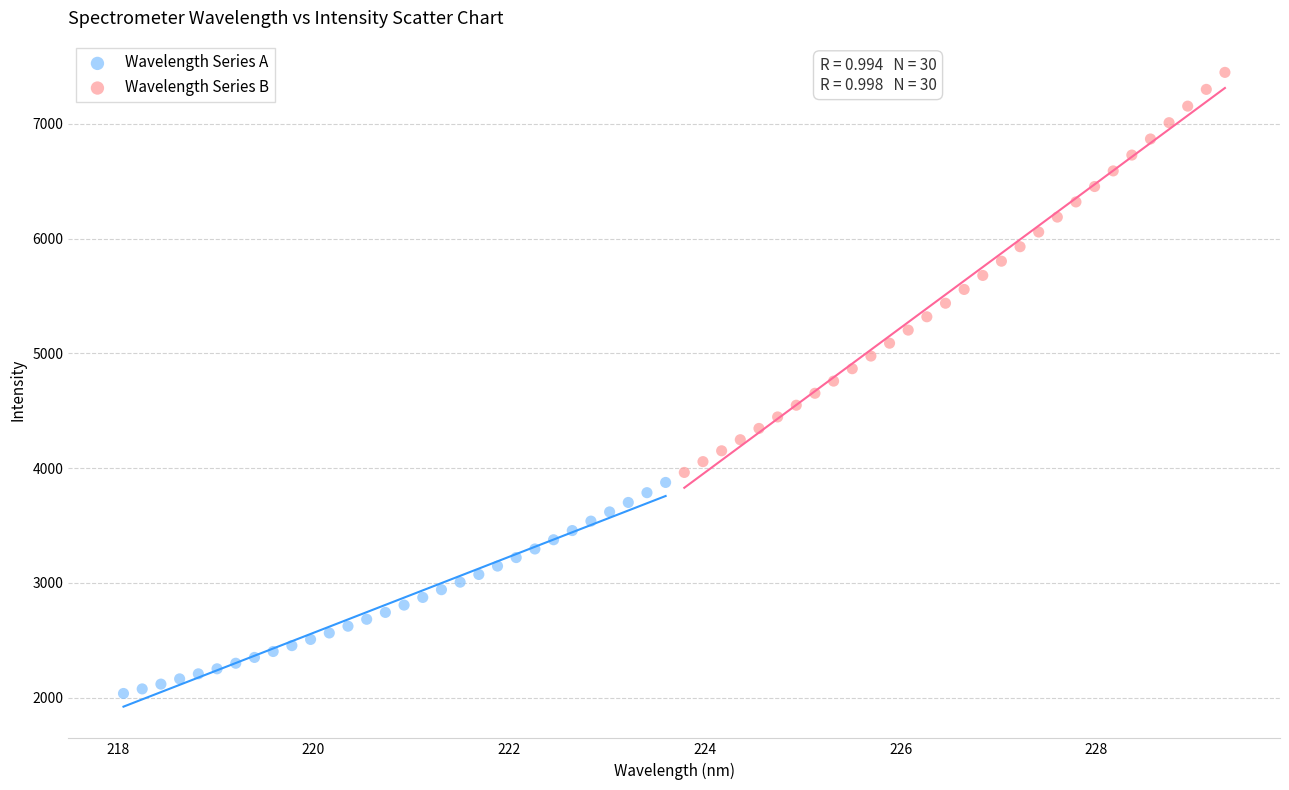

Which series reaches the minimum Y coordinate?

Wavelength Series A